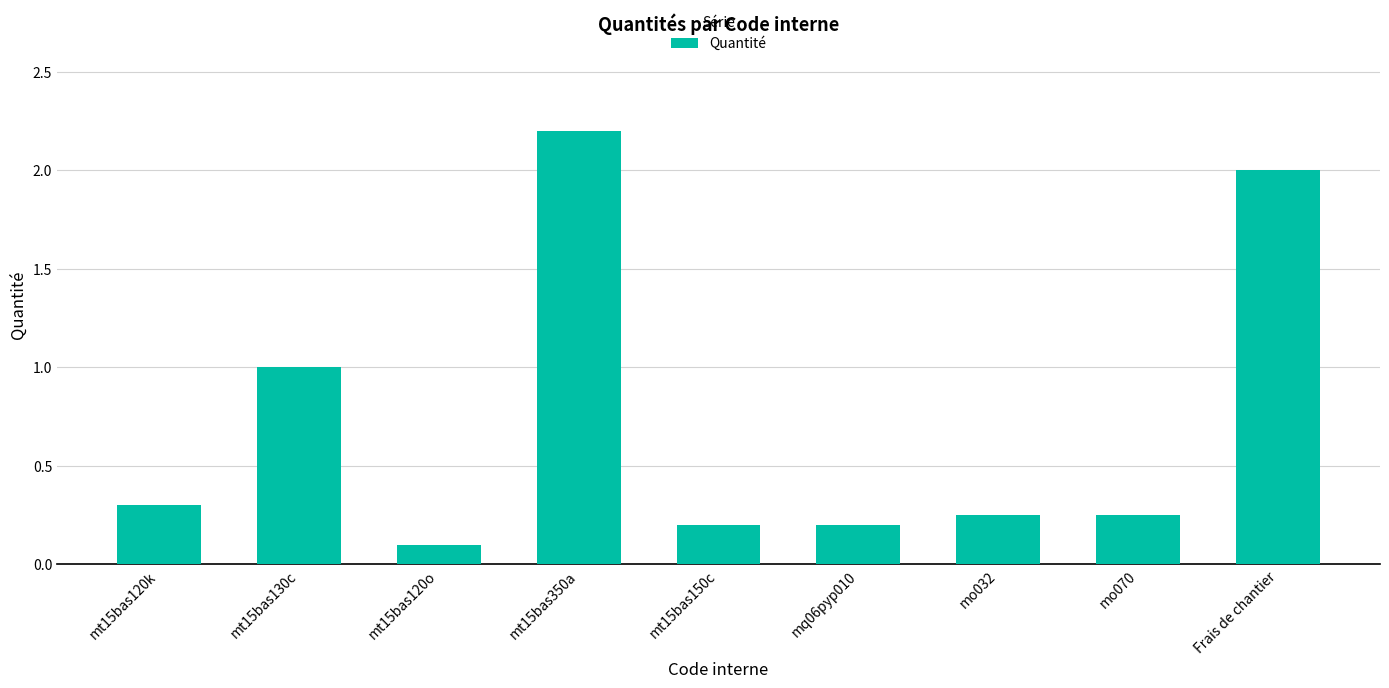

How many data points does each series have?

9